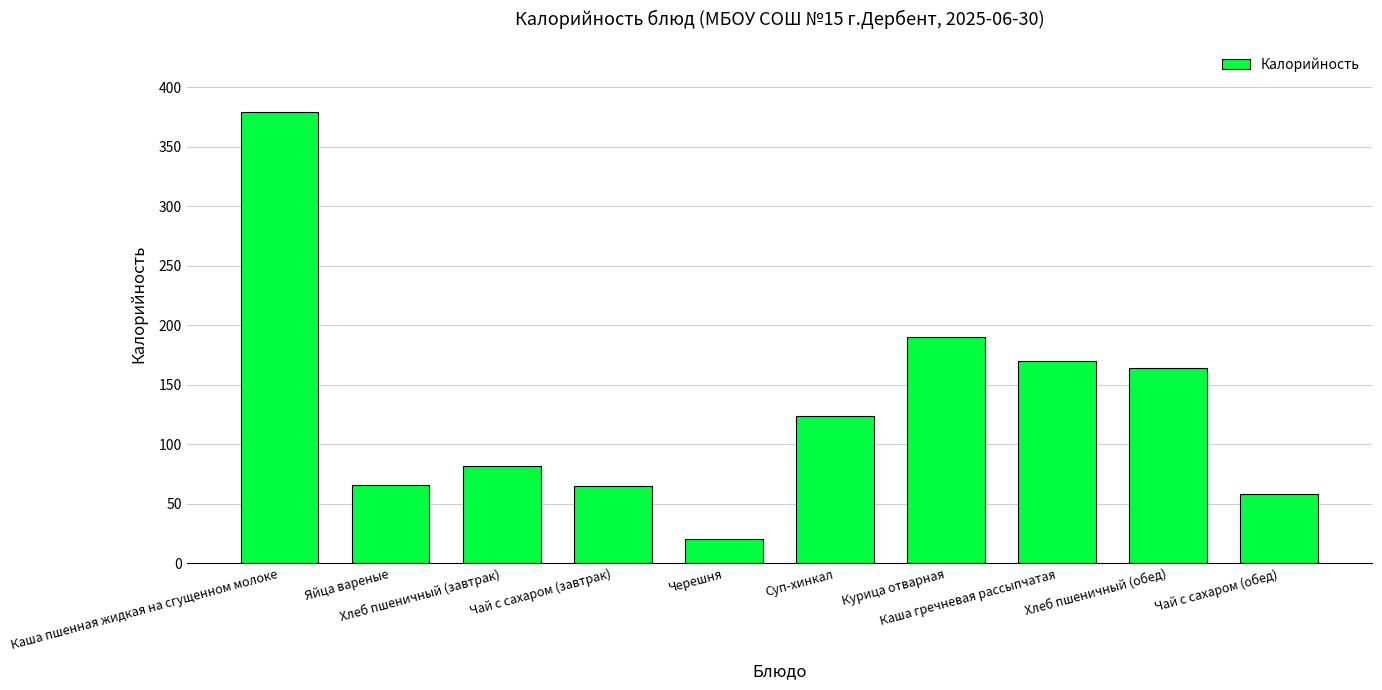

What is the average value?

132